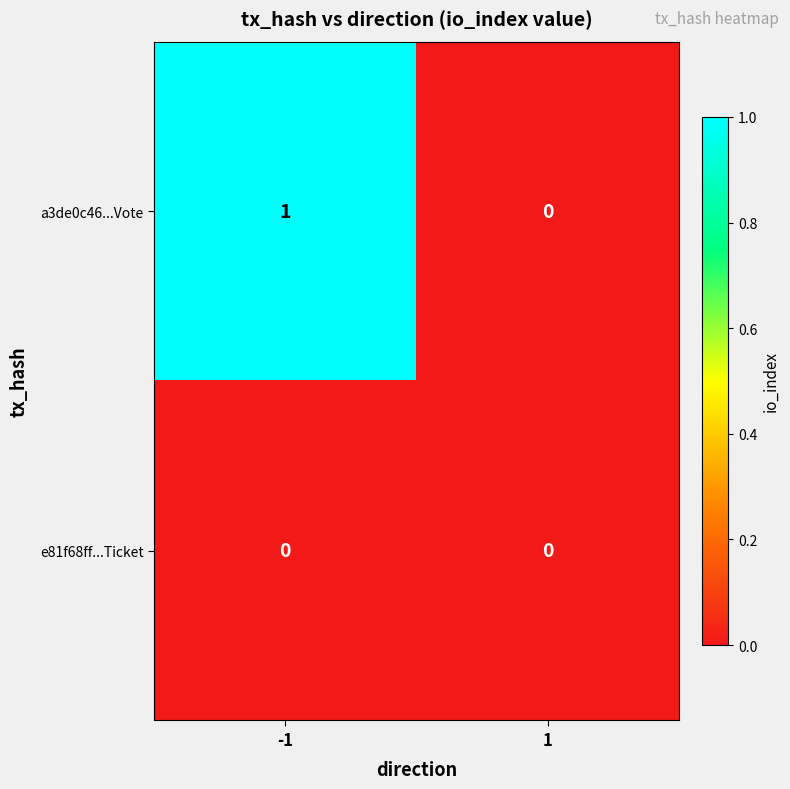

At which category does the chart reach its peak across all series?

-1